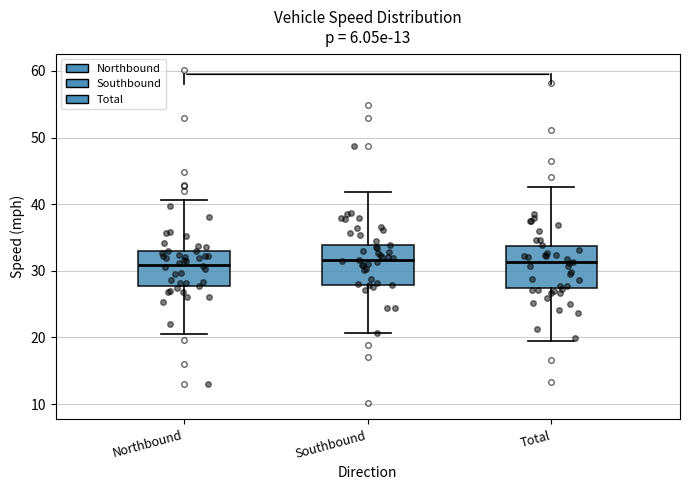

Reading left to right, read every box against the y-axis: the position of its median line, the range the box covers, and the ends of its whiskers. The values are not printed on the chart, so give them approximately, as read against the axis.

Northbound: median 31, box 28 to 33, whiskers 21 to 41
Southbound: median 32, box 28 to 34, whiskers 21 to 42
Total: median 31, box 27 to 34, whiskers 19 to 43